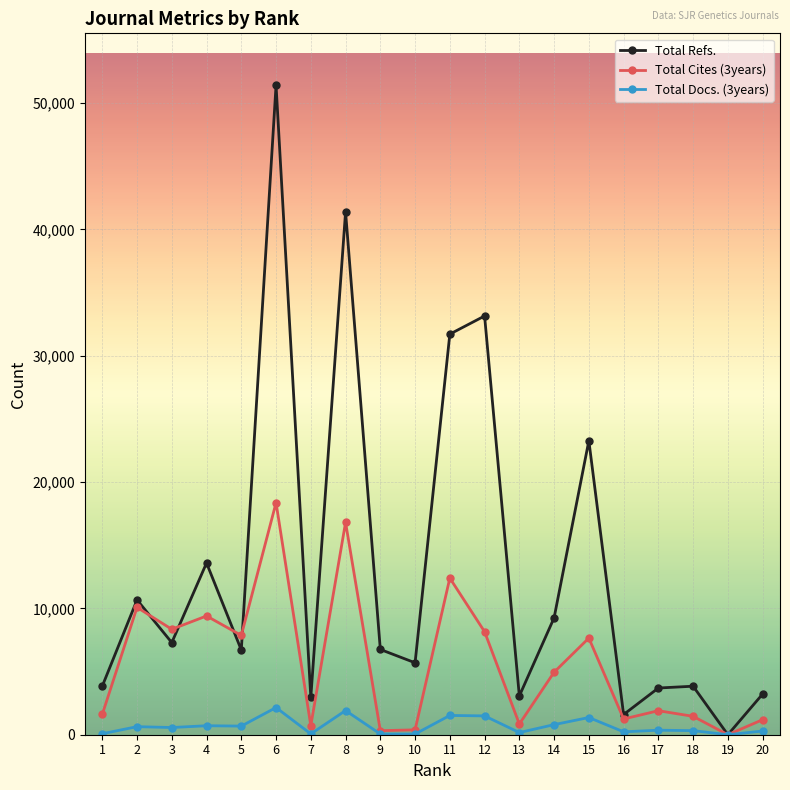

What is the maximum value shown in the chart?

51400